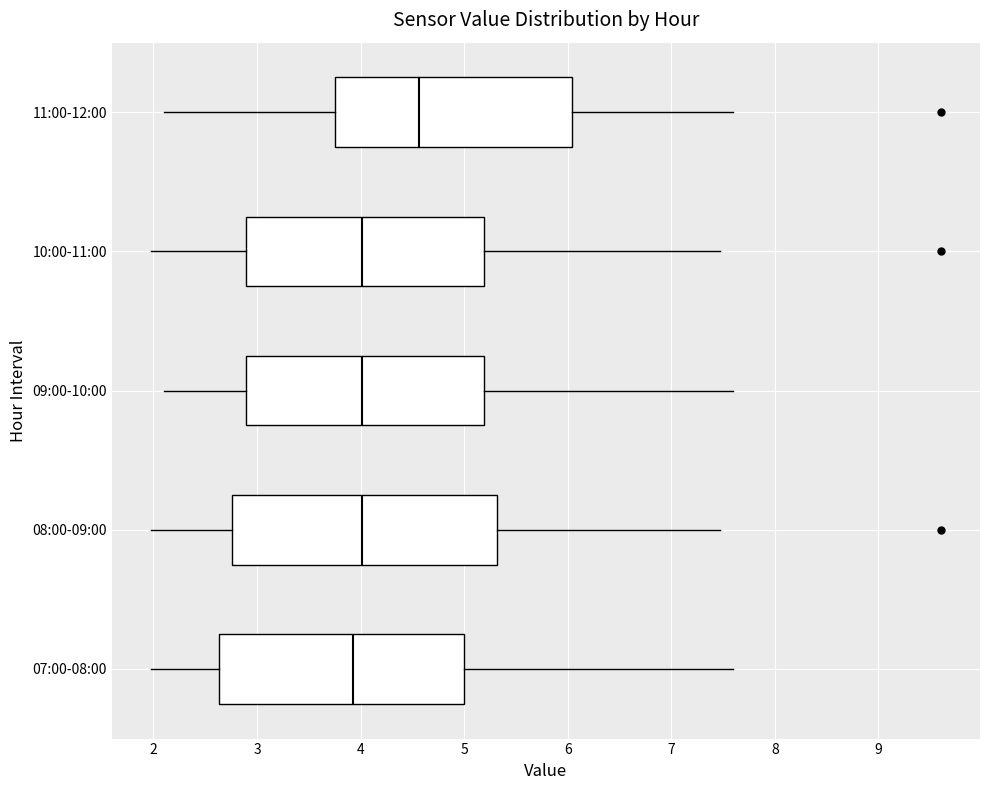

Reading bottom to top, transcribe this box plot: for each box, give where its median line is, the range the box spans, and where its two whiskers end, as read against the x-axis. The values are not printed on the chart, so give them approximately, as read against the axis.

07:00-08:00: median 3.9, box 2.6 to 5.0, whiskers 2.0 to 7.6
08:00-09:00: median 4.0, box 2.8 to 5.3, whiskers 2.0 to 7.5
09:00-10:00: median 4.0, box 2.9 to 5.2, whiskers 2.1 to 7.6
10:00-11:00: median 4.0, box 2.9 to 5.2, whiskers 2.0 to 7.5
11:00-12:00: median 4.6, box 3.8 to 6.0, whiskers 2.1 to 7.6